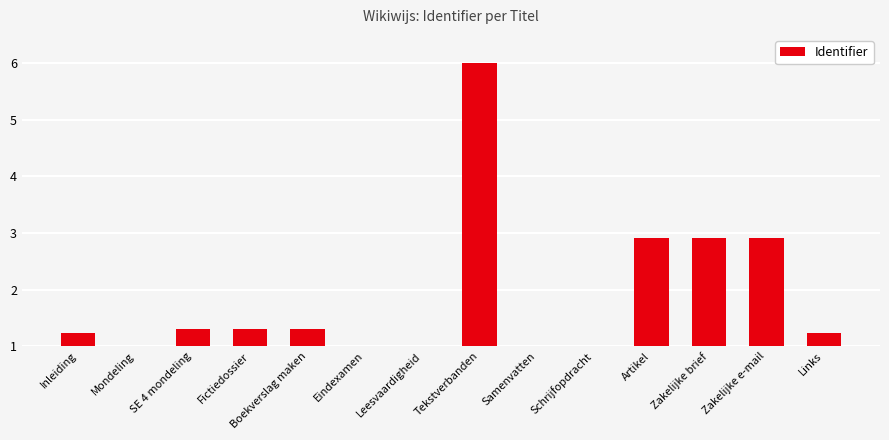

What is the approximate value at Schrijfopdracht?

1.0